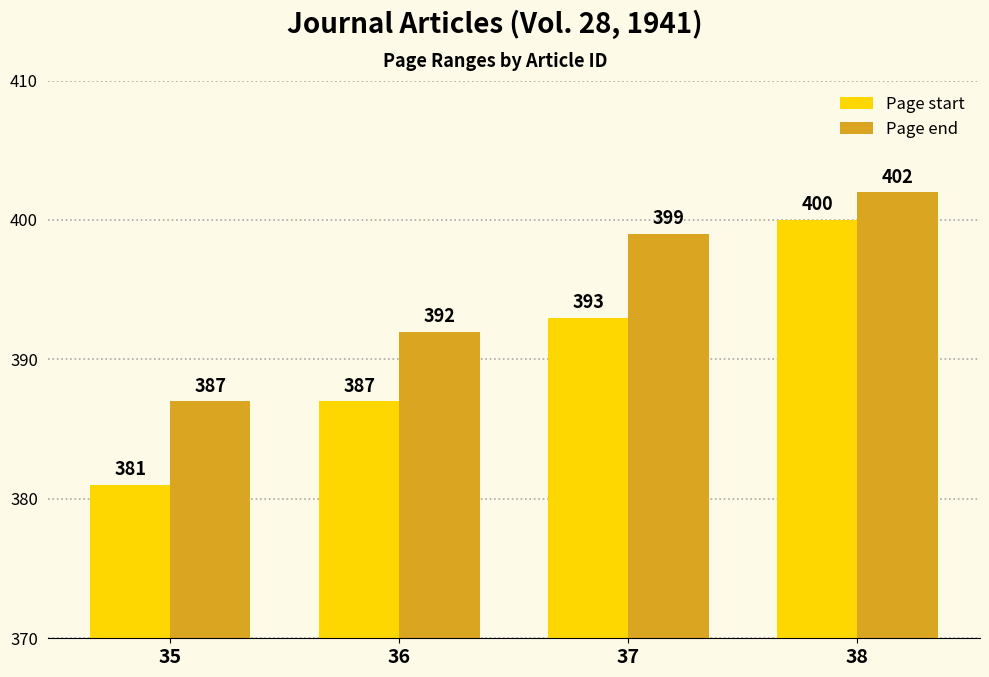

Reading right to left, transcribe all the data shown in this chart.

Page start: 38=400	37=393	36=387	35=381
Page end: 38=402	37=399	36=392	35=387